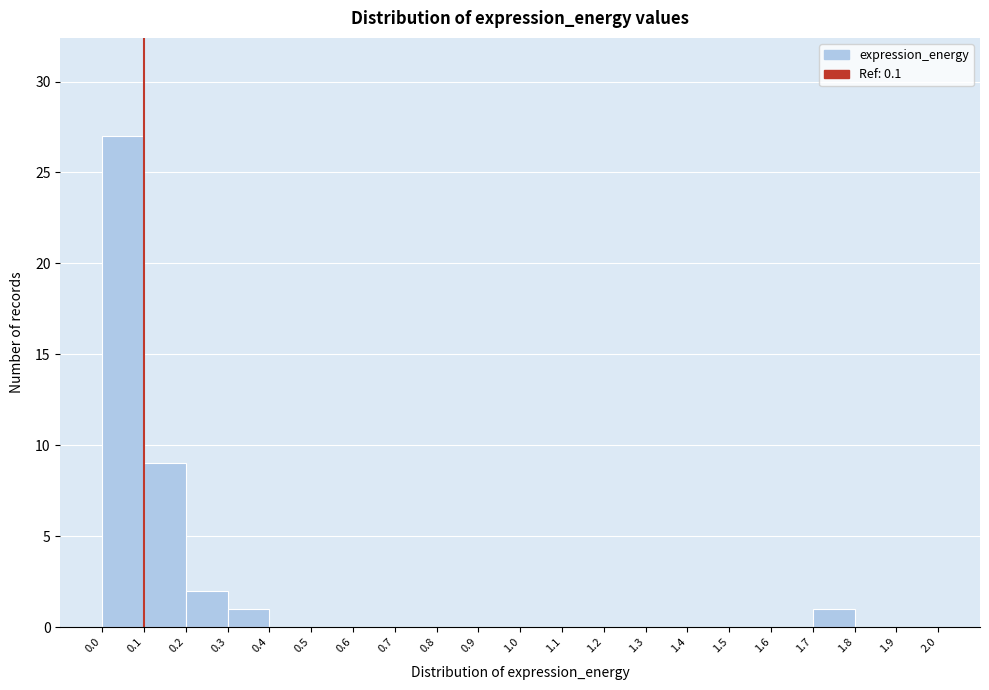

Reading left to right, transcribe this chart: for each bar, give the range it covers on the x-axis and its height. The values are not printed on the chart, so give them approximately, as read against the axis.

0.0 to 0.1: 27
0.1 to 0.2: 9
0.2 to 0.3: 2
0.3 to 0.4: 1
0.4 to 0.5: 0
0.5 to 0.6: 0
0.6 to 0.7: 0
0.7 to 0.8: 0
0.8 to 0.9: 0
0.9 to 1.0: 0
1.0 to 1.1: 0
1.1 to 1.2: 0
1.2 to 1.3: 0
1.3 to 1.4: 0
1.4 to 1.5: 0
1.5 to 1.6: 0
1.6 to 1.7: 0
1.7 to 1.8: 1
1.8 to 1.9: 0
1.9 to 2.0: 0